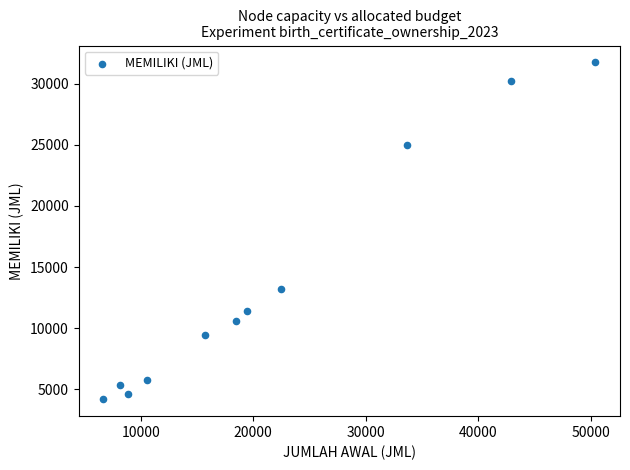

What Y value in the scatter plot is closest to 17962?

13213